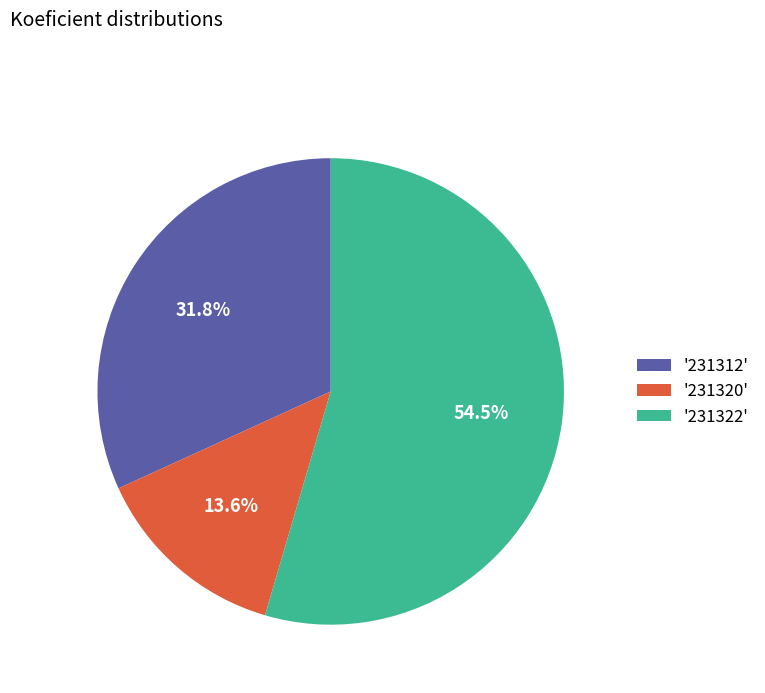

What is the largest slice in the pie chart?

'231322'